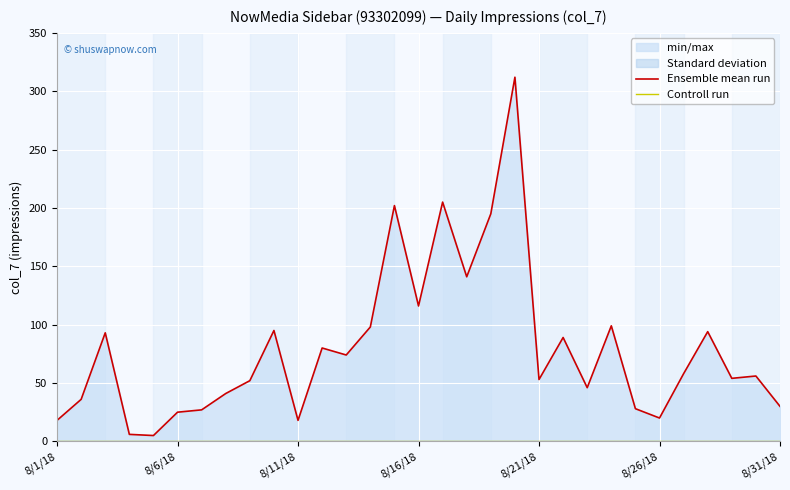

True or false: Ensemble mean run and Controll run intersect in this chart.

False